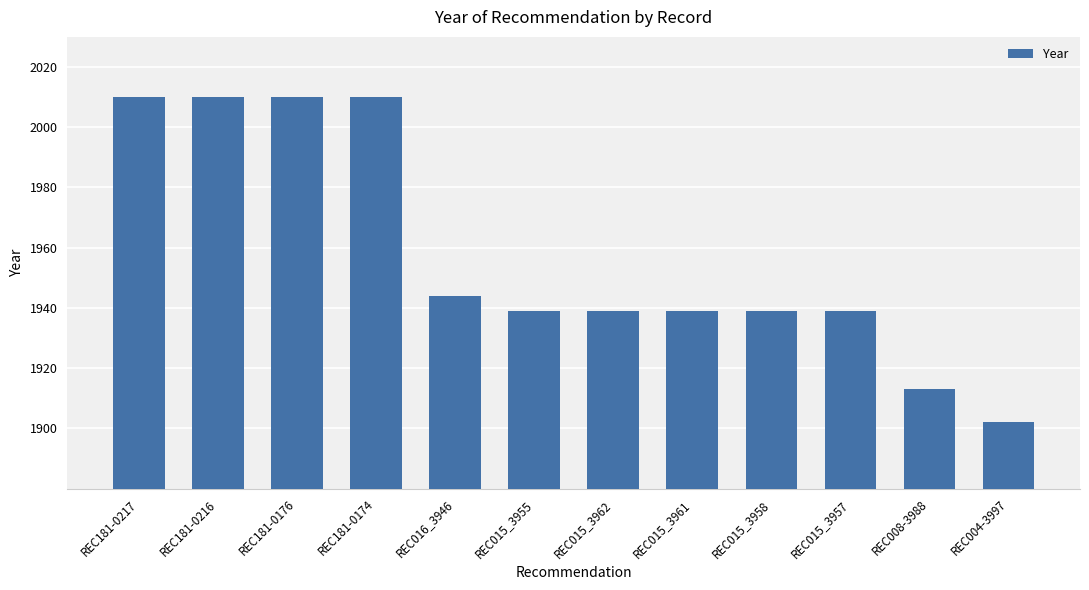

True or false: the data shows 1273 at REC015_3957.

False